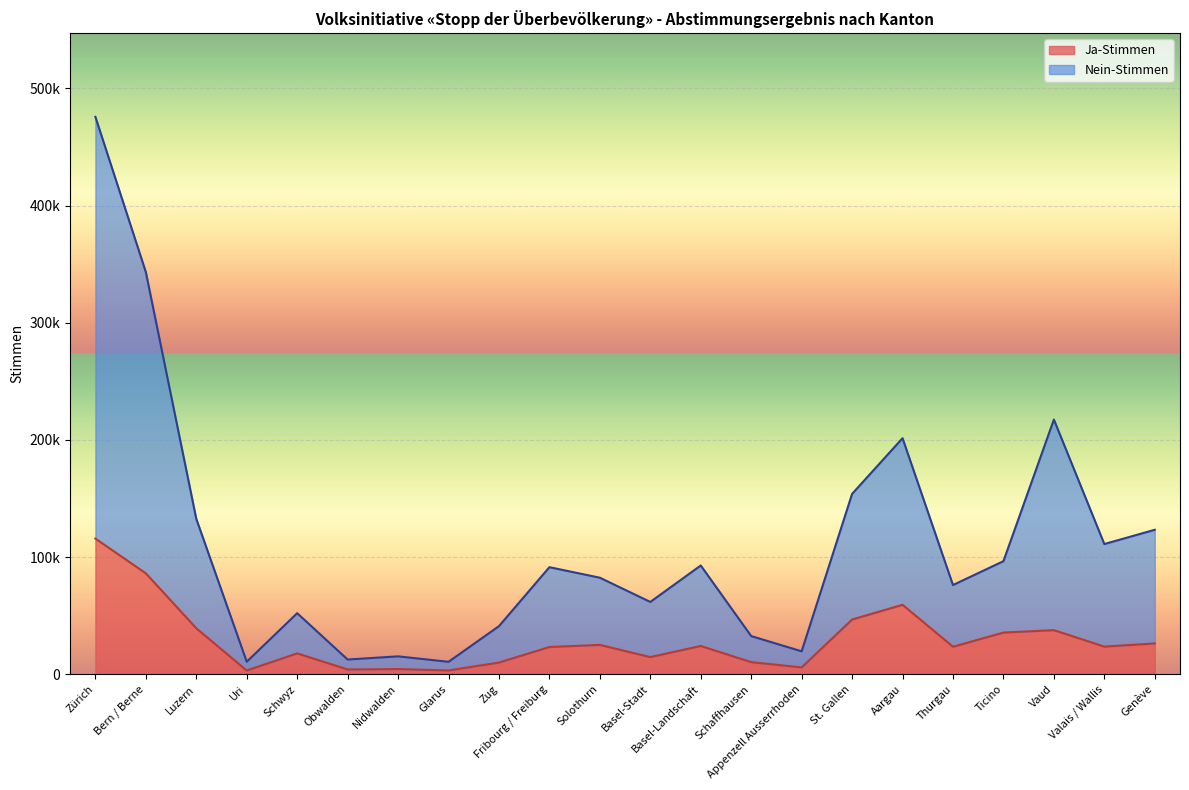

Reading right to left, list all the values displayed in this chart.

Ja-Stimmen: Genève=26347	Valais / Wallis=23629	Vaud=37674	Ticino=35622	Thurgau=23516	Aargau=59320	St. Gallen=46749	Appenzell Ausserrhoden=5883	Schaffhausen=10373	Basel-Landschaft=24170	Basel-Stadt=14683	Solothurn=25096	Fribourg / Freiburg=23293	Zug=10019	Glarus=3275	Nidwalden=4468	Obwalden=4110	Schwyz=17847	Uri=3215	Luzern=39284	Bern / Berne=86182	Zürich=115853
Nein-Stimmen: Genève=123348	Valais / Wallis=111169	Vaud=217421	Ticino=96554	Thurgau=76173	Aargau=201502	St. Gallen=153981	Appenzell Ausserrhoden=19608	Schaffhausen=32608	Basel-Landschaft=92867	Basel-Stadt=61742	Solothurn=82427	Fribourg / Freiburg=91417	Zug=41078	Glarus=10641	Nidwalden=15311	Obwalden=12593	Schwyz=52152	Uri=10713	Luzern=132707	Bern / Berne=343350	Zürich=475815